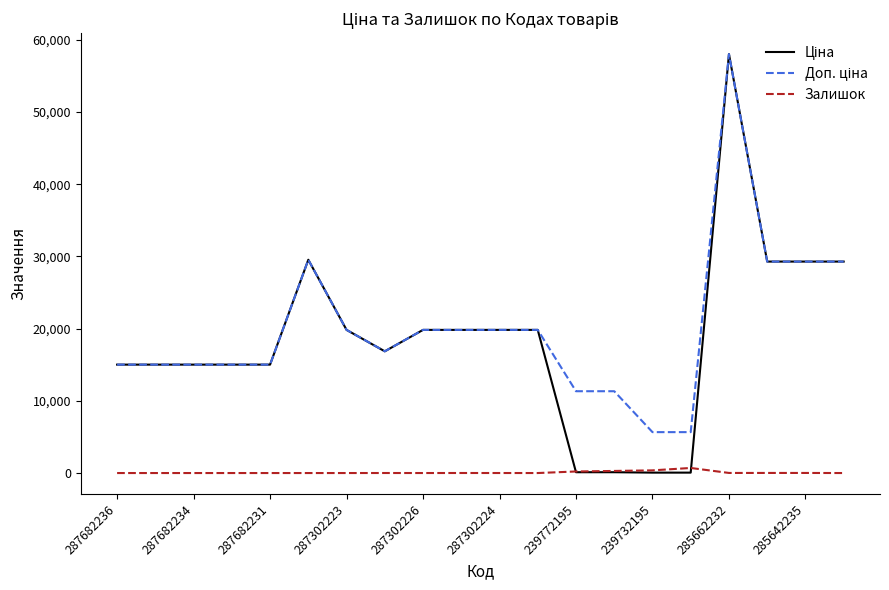

At which category is the sum across all series the highest?

285662232